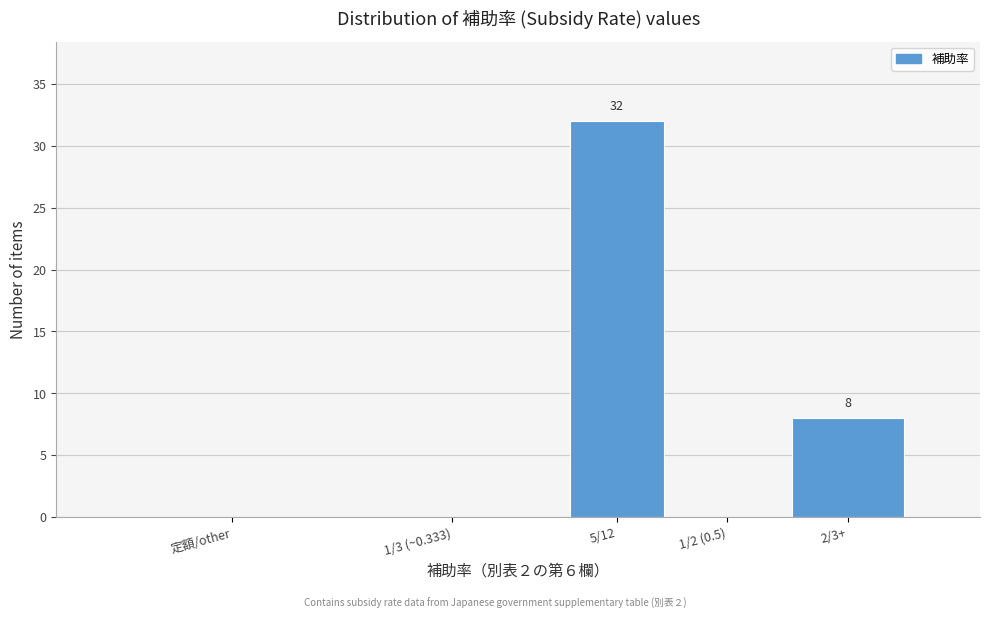

Reading left to right, extract all data points from this chart.

定額/other=0	1/3 (~0.333)=0	5/12=32	1/2 (0.5)=0	2/3+=8